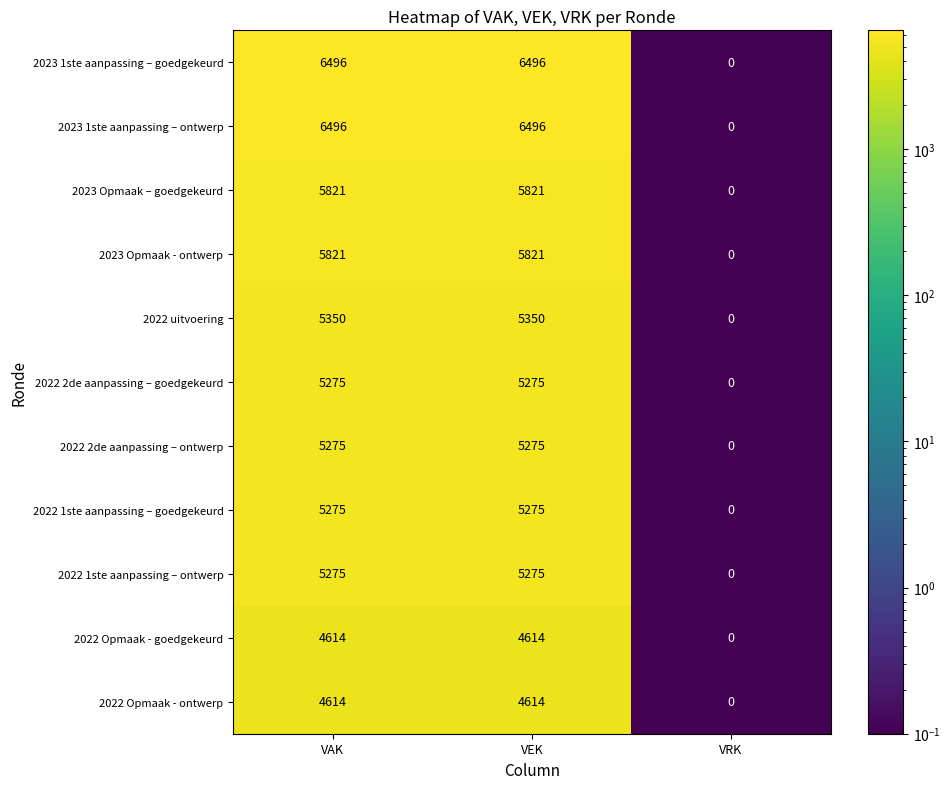

What is the sum of all 2022 Opmaak - ontwerp values?

9228